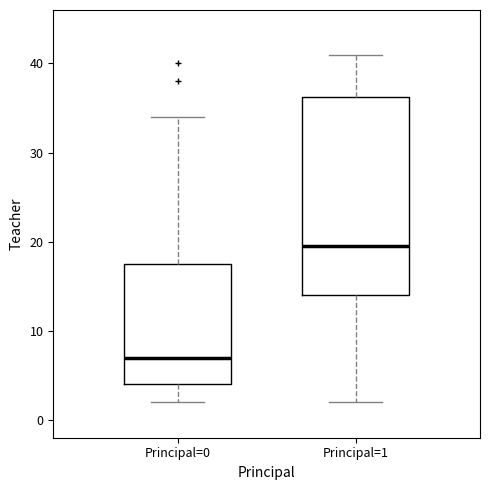

Reading left to right, read every box against the y-axis: the position of its median line, the range the box covers, and the ends of its whiskers. The values are not printed on the chart, so give them approximately, as read against the axis.

Principal=0: median 7, box 4 to 18, whiskers 2 to 34
Principal=1: median 20, box 14 to 36, whiskers 2 to 41